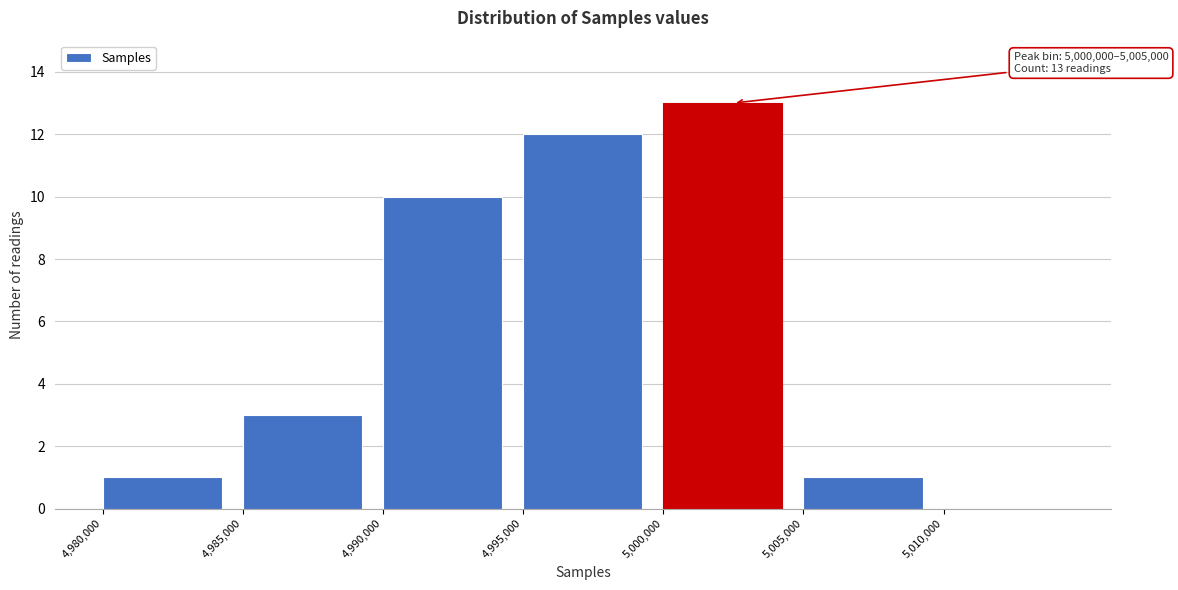

Over which range of the x-axis is the bar tallest?

5000000 to 5005000